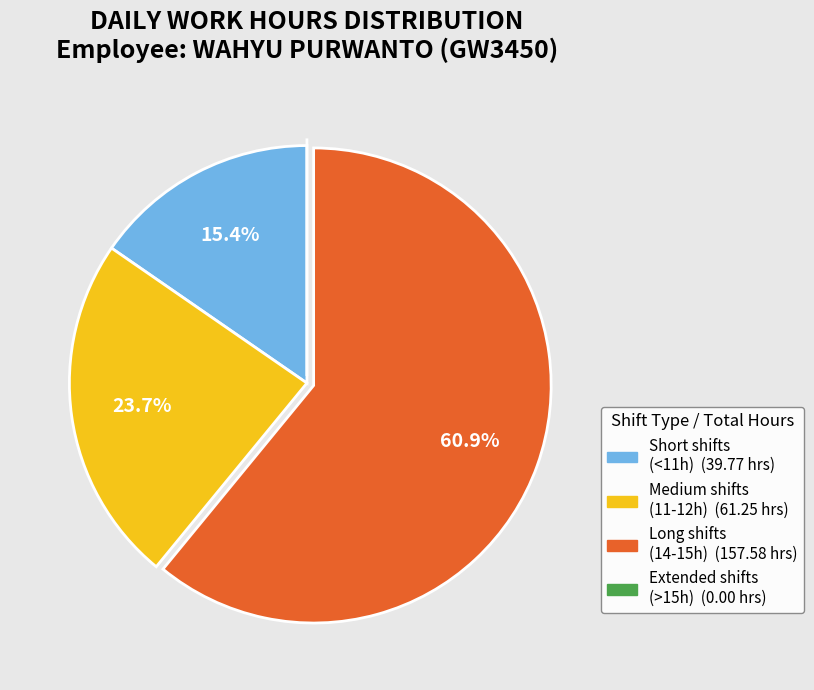

Is there any slice that represents more than half of the pie?

Yes